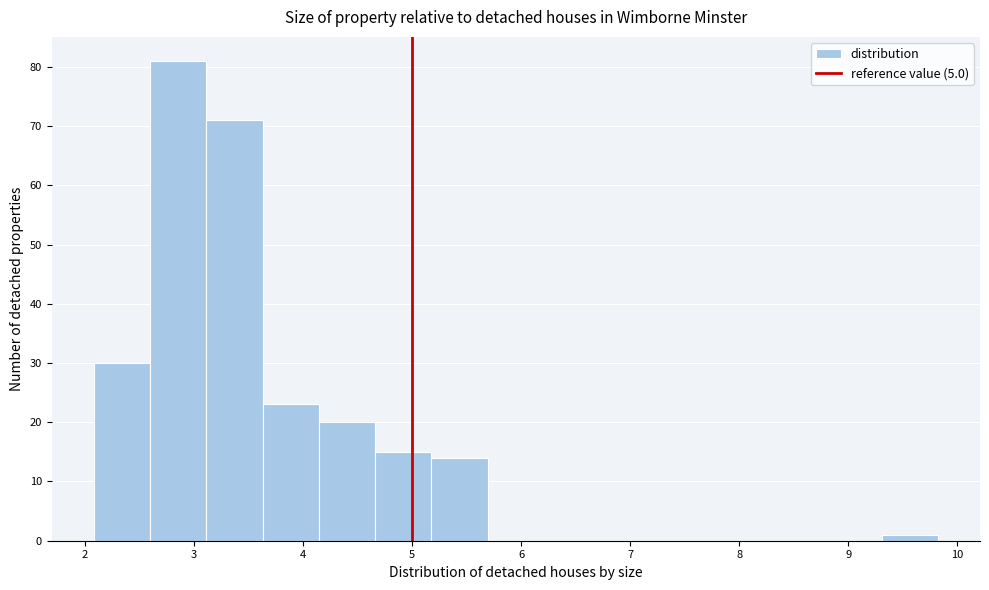

Over which range of the x-axis is the bar tallest?

2.6 to 3.1